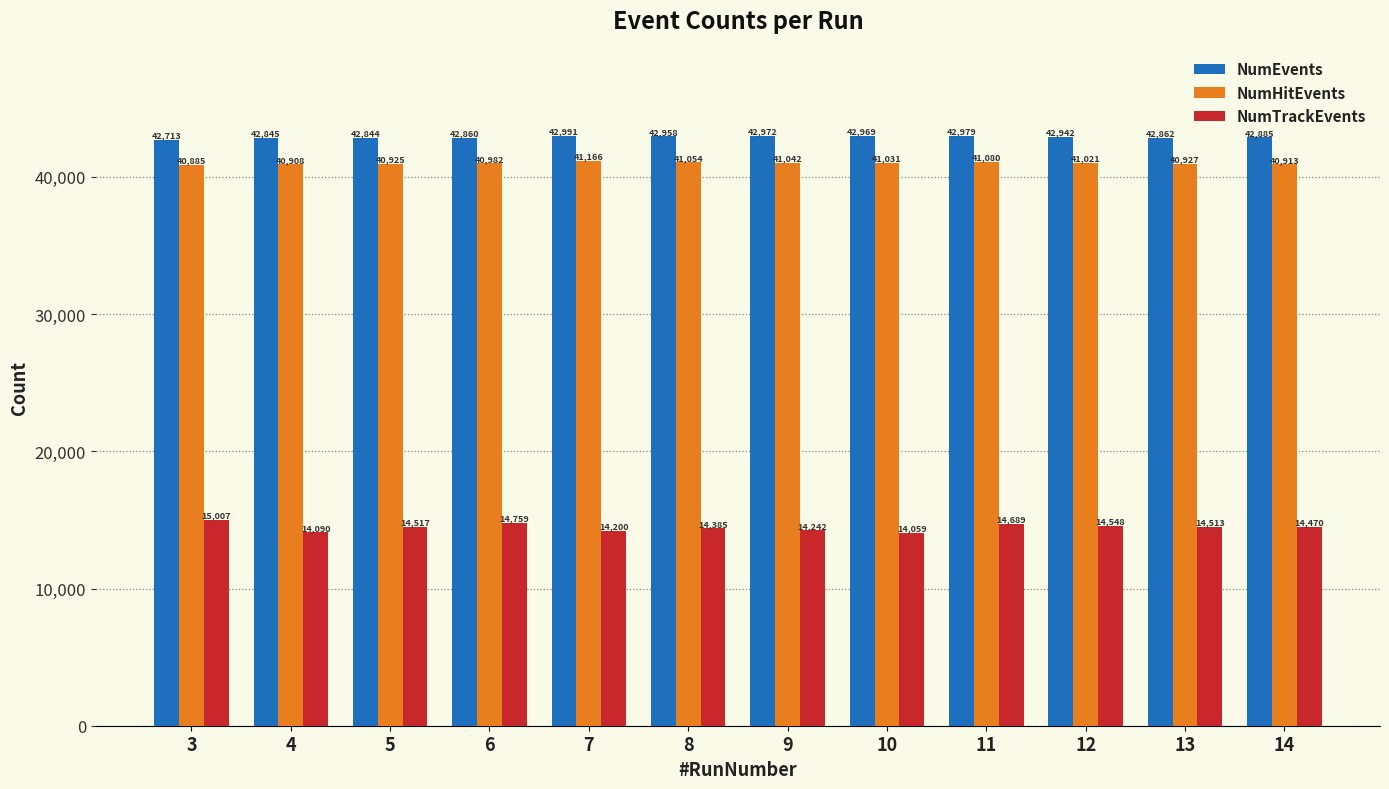

What is the spread (max minus min) of values at 6?

28101